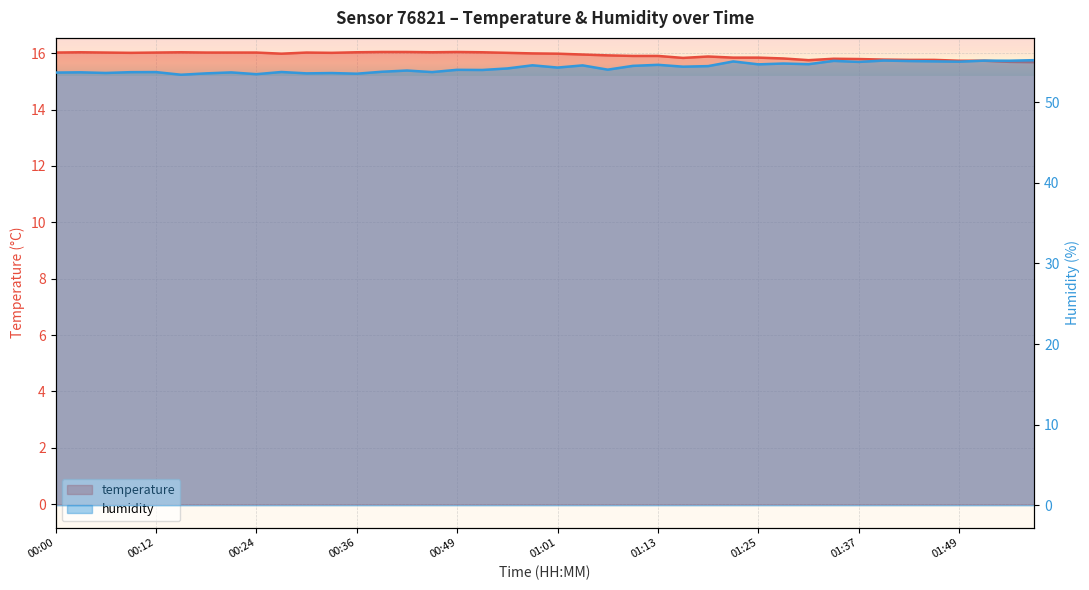

What is the label of the 34th point from the right?

00:18